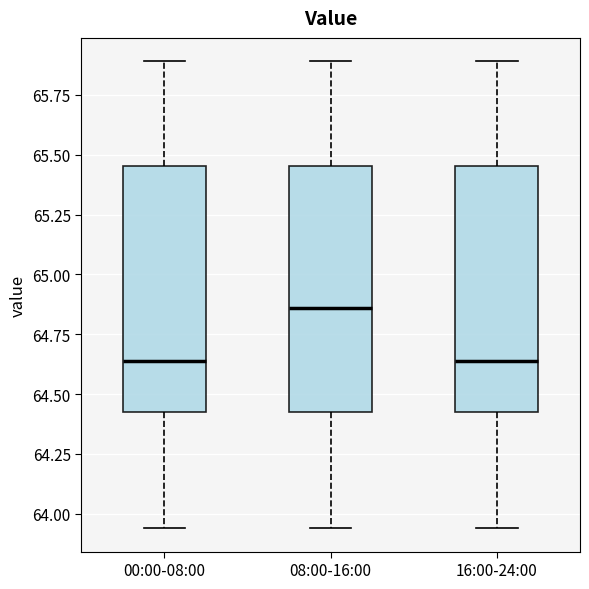

Which box's median line is the highest?

08:00-16:00